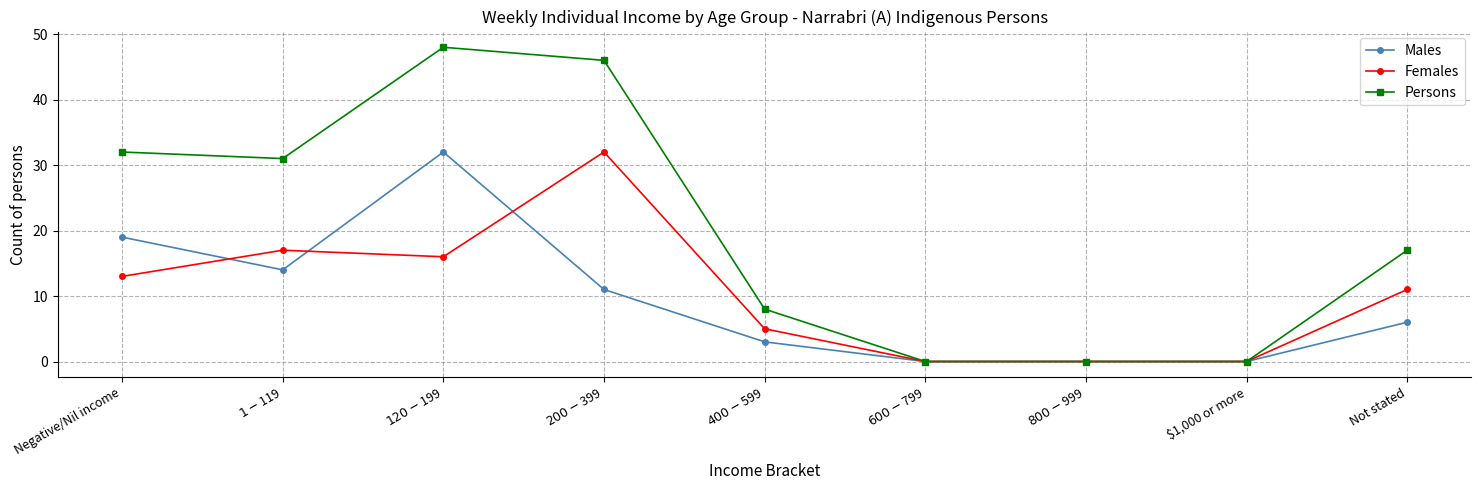

What is the difference between the Persons values at $1-$119 and $120-$199?

17